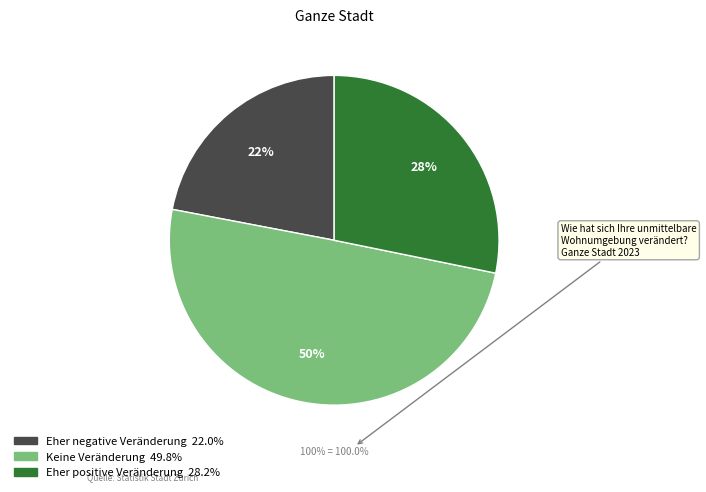

To the nearest percent, what percentage of the pie is Eher negative Veränderung?

22%